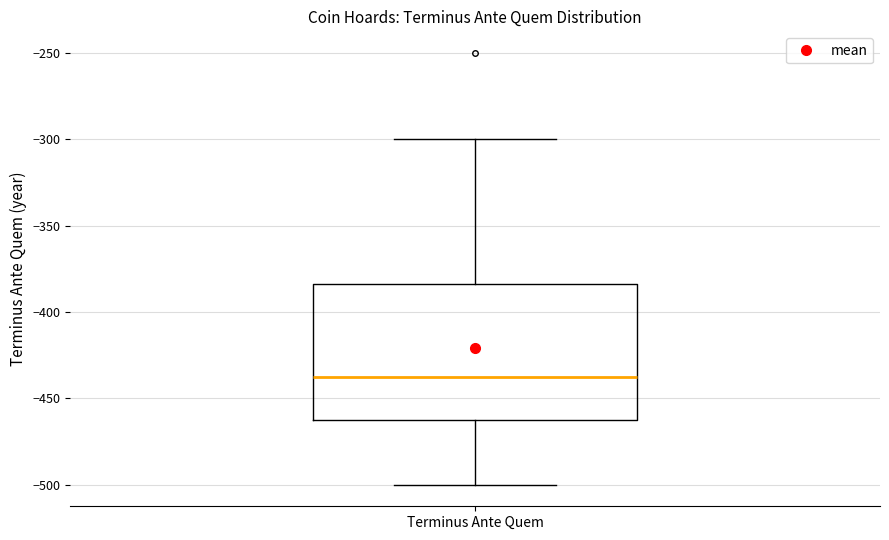

Where is the lower edge of the box for Terminus Ante Quem on the y-axis? The values are not printed on the chart, so give them approximately, as read against the axis.

-460